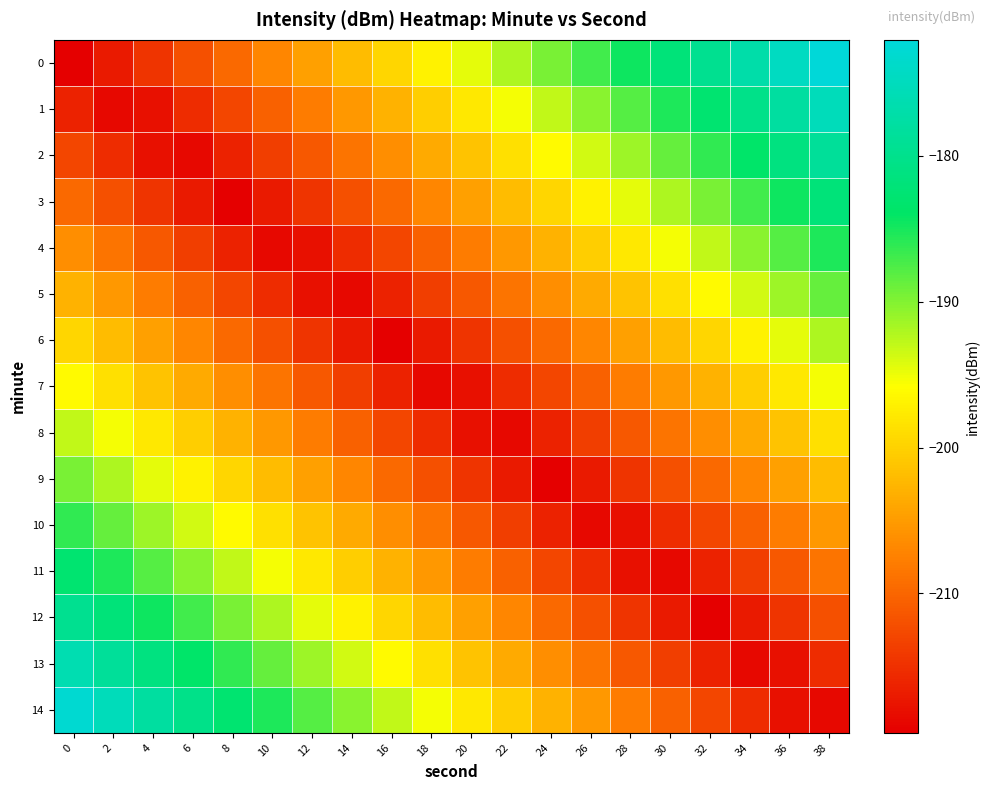

Which category has the highest value across all series?

38